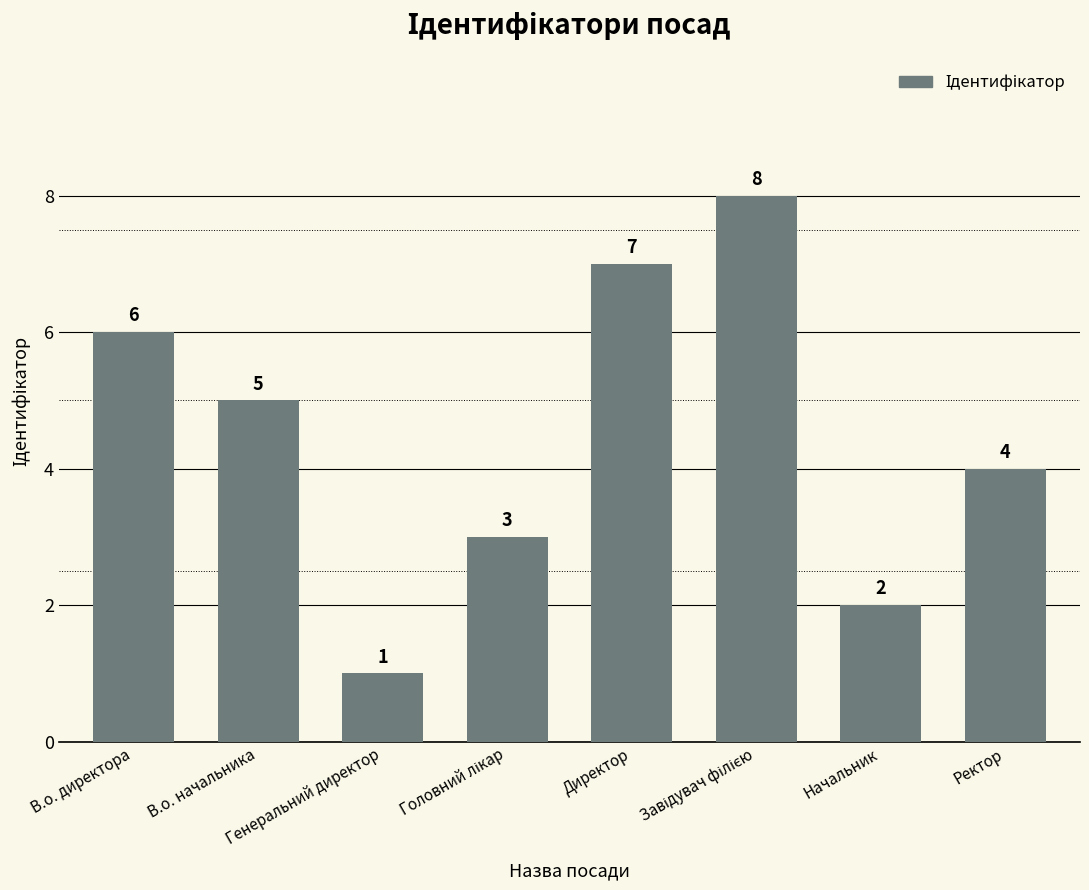

What is the difference between the second highest and minimum values?

6